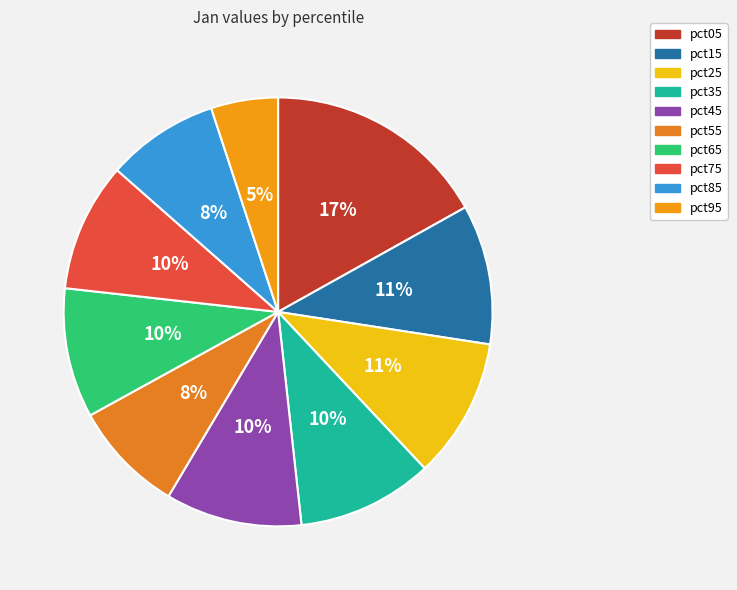

Approximately how many times larger is the value at pct45 compared to pct25?

1.0